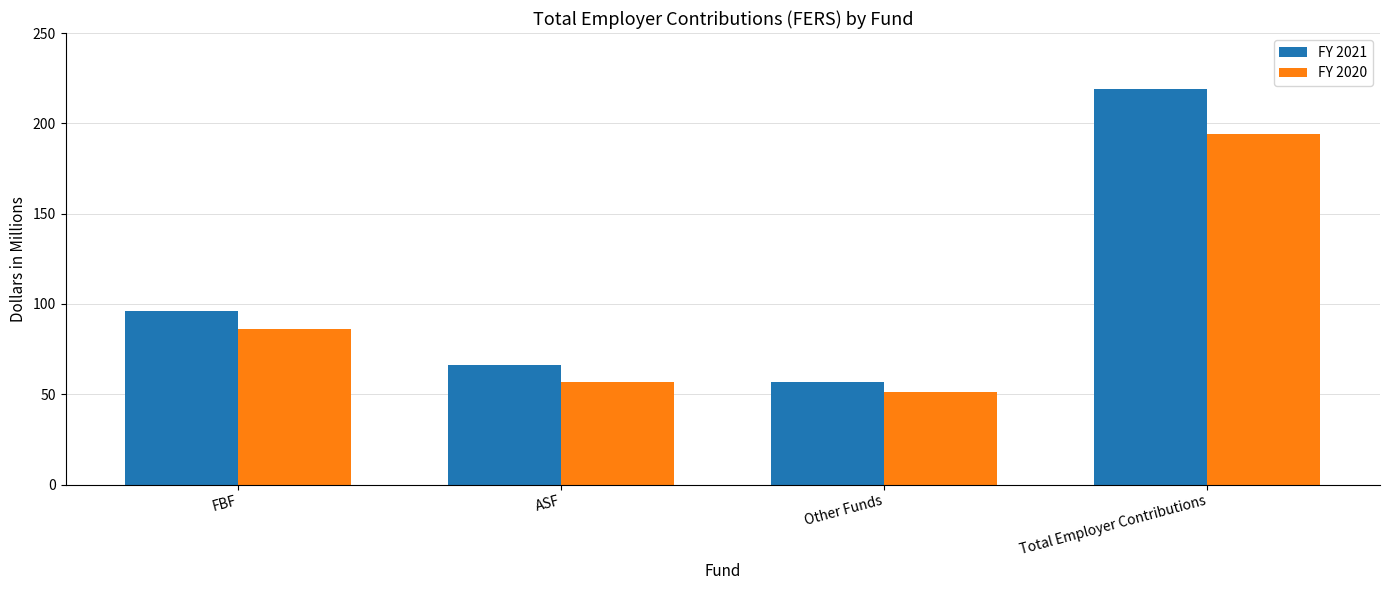

Rank the series at ASF from highest to lowest value.

FY 2021, FY 2020